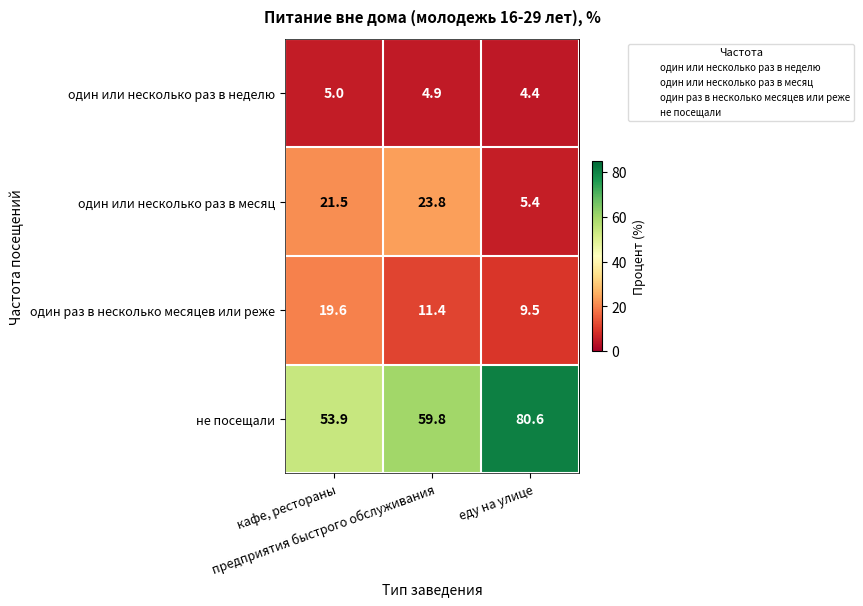

What is the total value across all series at кафе, рестораны?

100.0